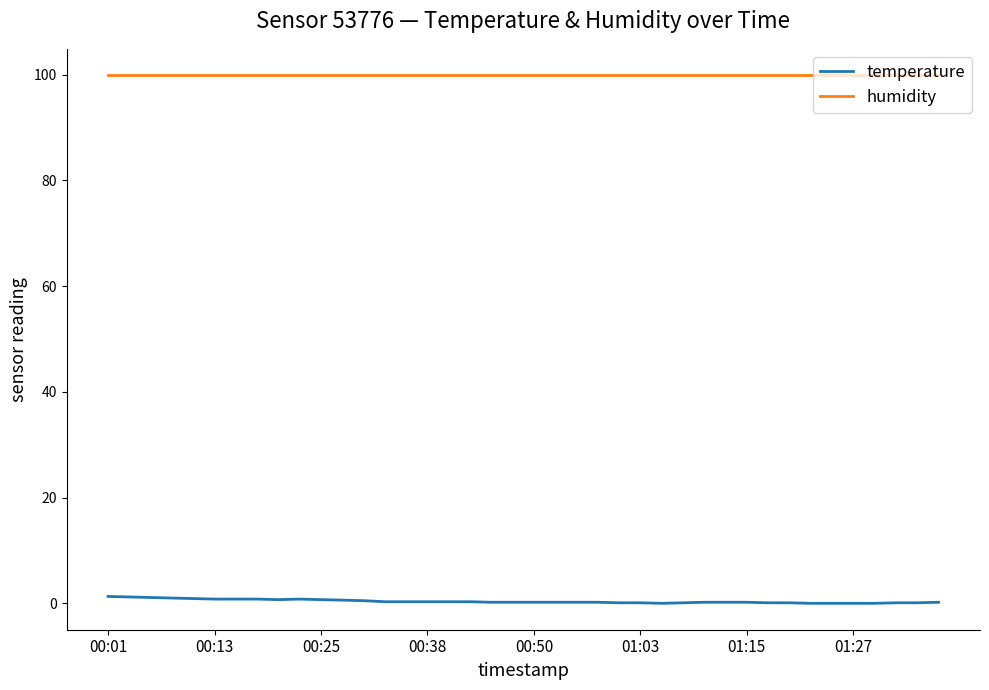

Which series has the largest total across all categories?

humidity